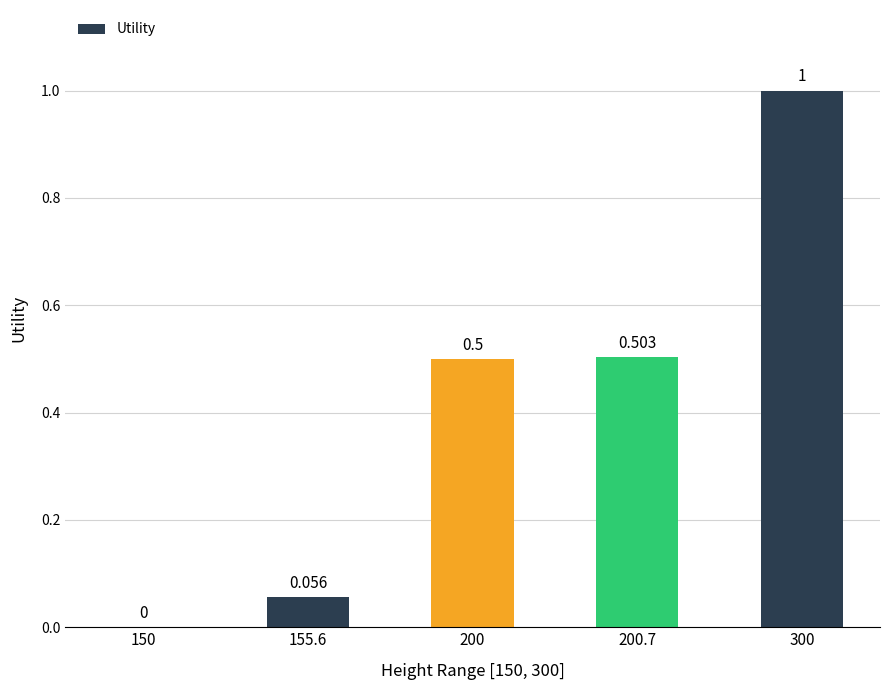

At which category does the chart reach its minimum across all series?

150